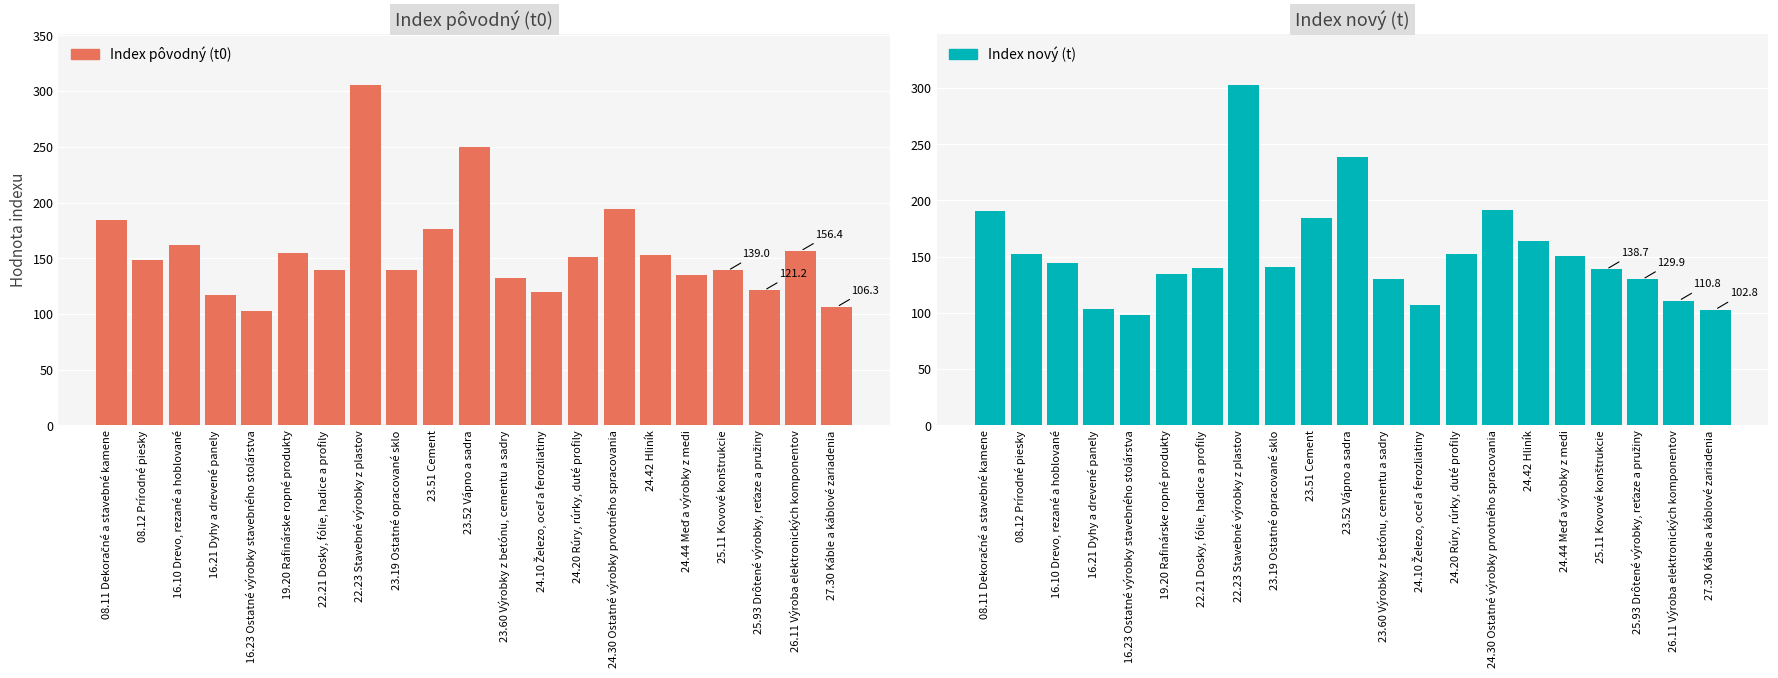

What is the label of the 14th bar from the left?

24.20 Rúry, rúrky, duté profily